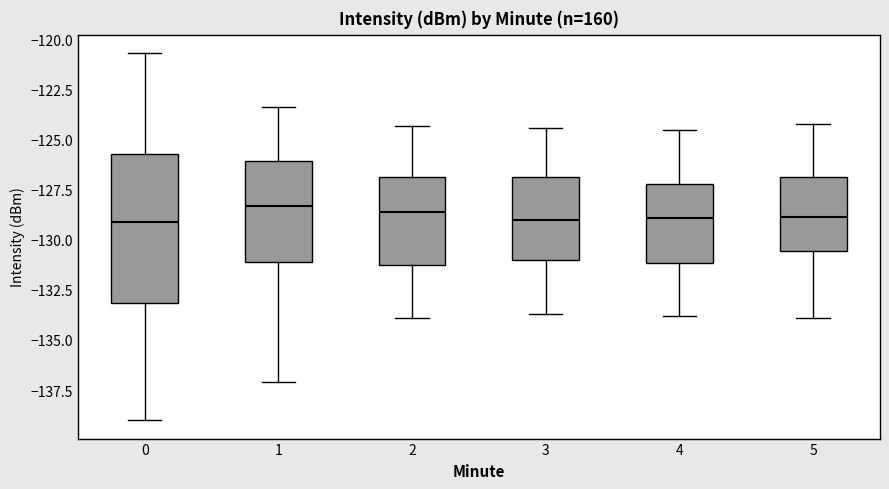

Where does the median line of the box at x = 1 sit on the y-axis? The values are not printed on the chart, so give them approximately, as read against the axis.

-128.5